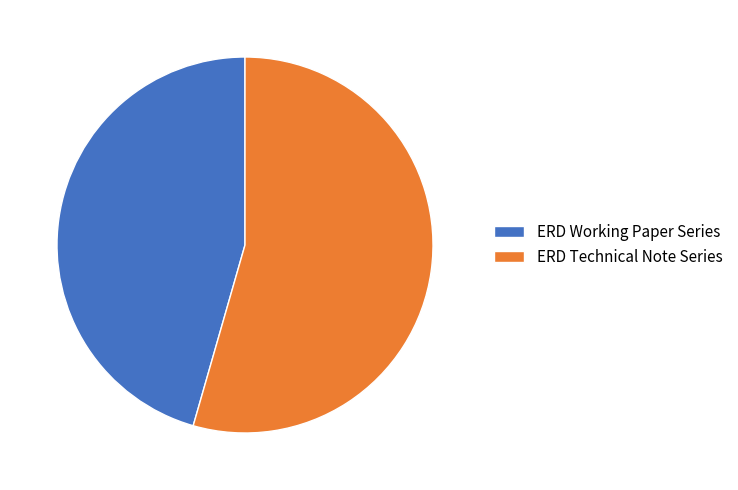

Is the sum of ERD Technical Note Series and ERD Working Paper Series greater than half?

Yes